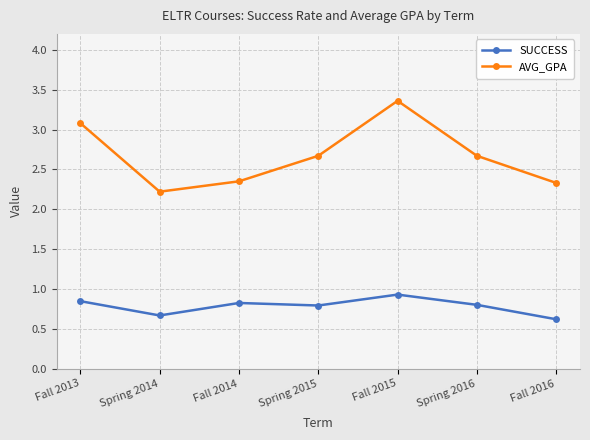

True or false: SUCCESS has a value of 0.7 at Spring 2014.

True